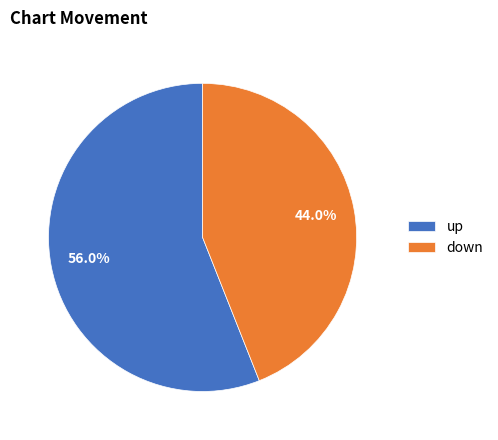

To the nearest percent, what is the combined percentage of down and up?

100%